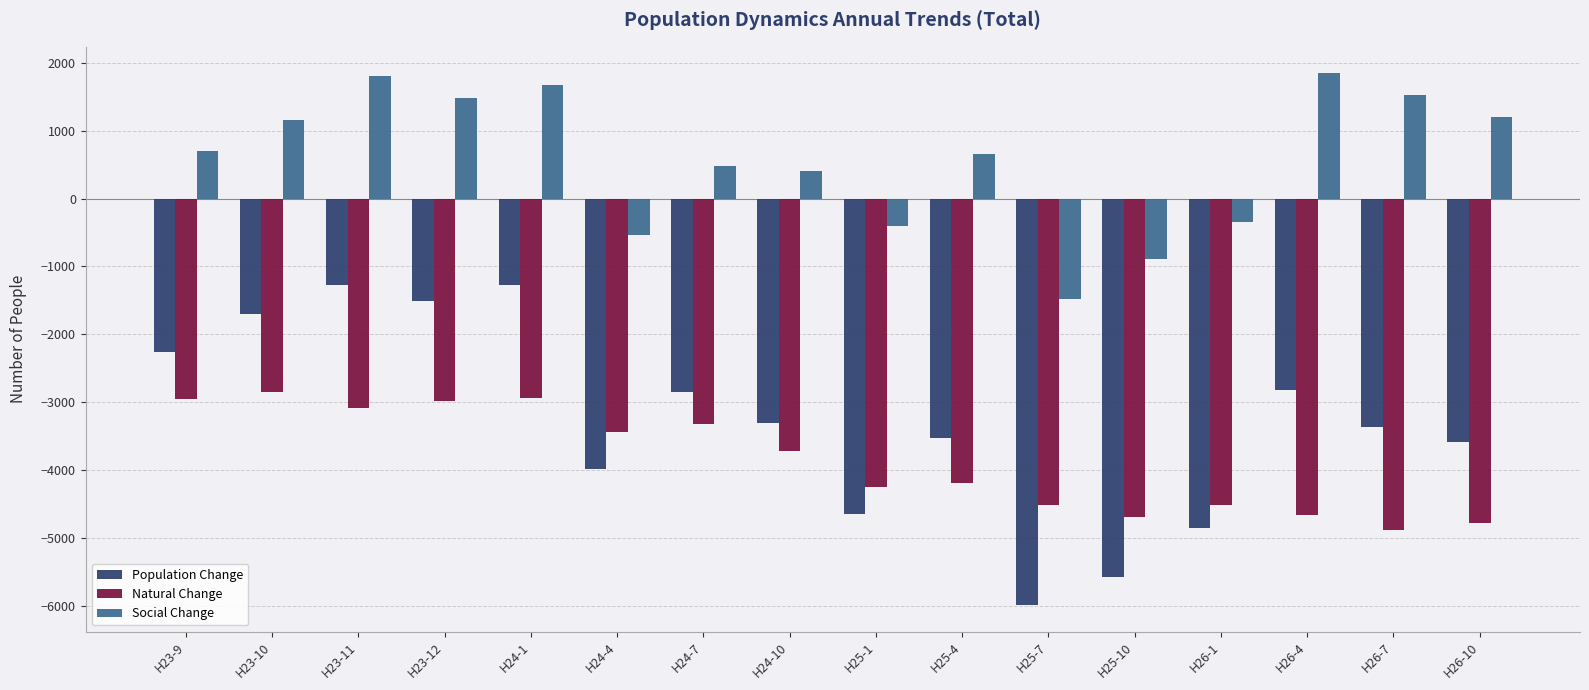

Are the bars horizontal?

No